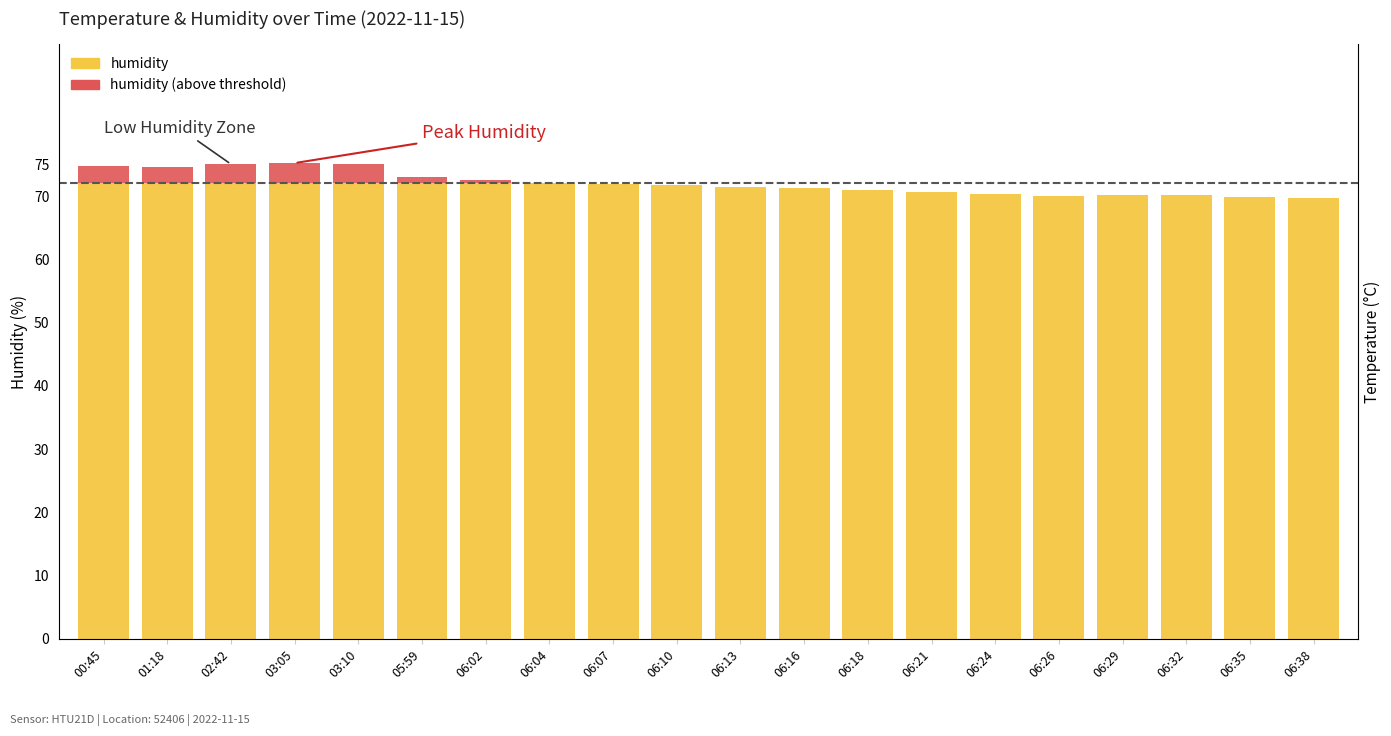

What position from the left is 06:07?

9